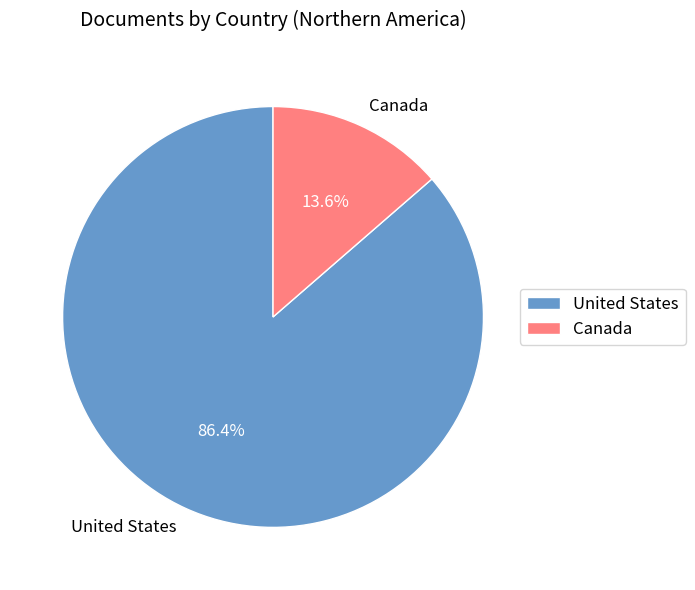

Count the number of slices in the pie.

2